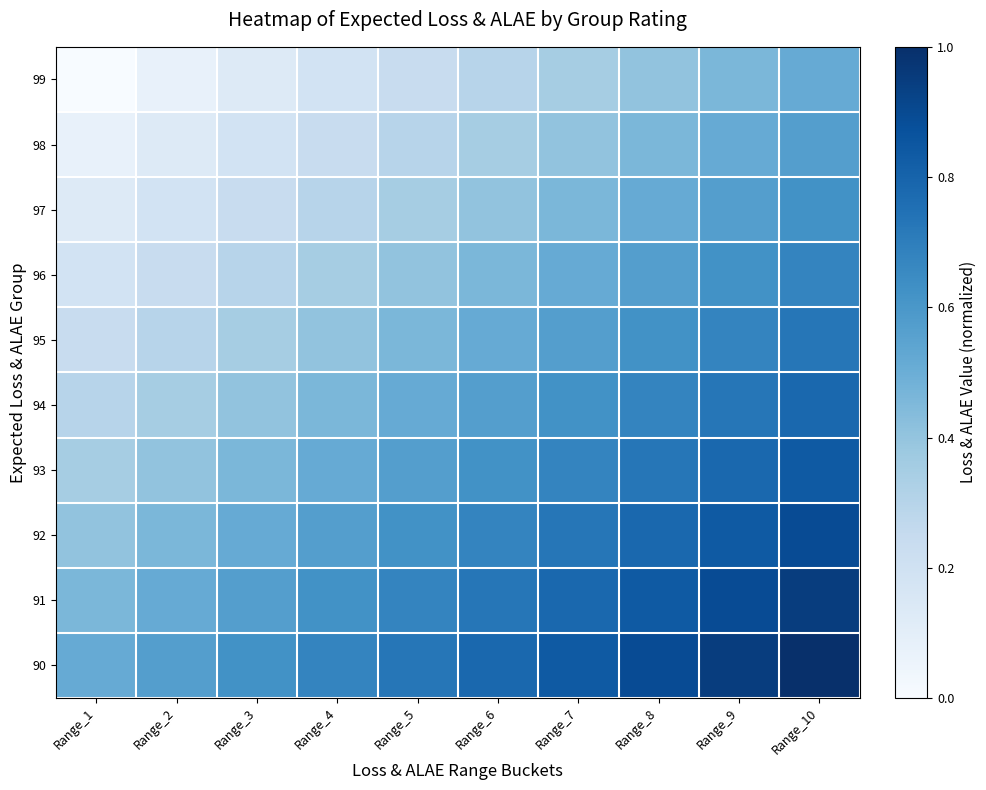

Reading left to right, transcribe all the data shown in this chart.

99: Range_1=0.0	Range_2=0.1	Range_3=0.1	Range_4=0.2	Range_5=0.2	Range_6=0.3	Range_7=0.4	Range_8=0.4	Range_9=0.5	Range_10=0.5
98: Range_1=0.1	Range_2=0.1	Range_3=0.2	Range_4=0.2	Range_5=0.3	Range_6=0.4	Range_7=0.4	Range_8=0.5	Range_9=0.5	Range_10=0.6
97: Range_1=0.1	Range_2=0.2	Range_3=0.2	Range_4=0.3	Range_5=0.4	Range_6=0.4	Range_7=0.5	Range_8=0.5	Range_9=0.6	Range_10=0.6
96: Range_1=0.2	Range_2=0.2	Range_3=0.3	Range_4=0.4	Range_5=0.4	Range_6=0.5	Range_7=0.5	Range_8=0.6	Range_9=0.6	Range_10=0.7
95: Range_1=0.2	Range_2=0.3	Range_3=0.4	Range_4=0.4	Range_5=0.5	Range_6=0.5	Range_7=0.6	Range_8=0.6	Range_9=0.7	Range_10=0.7
94: Range_1=0.3	Range_2=0.4	Range_3=0.4	Range_4=0.5	Range_5=0.5	Range_6=0.6	Range_7=0.6	Range_8=0.7	Range_9=0.7	Range_10=0.8
93: Range_1=0.4	Range_2=0.4	Range_3=0.5	Range_4=0.5	Range_5=0.6	Range_6=0.6	Range_7=0.7	Range_8=0.7	Range_9=0.8	Range_10=0.8
92: Range_1=0.4	Range_2=0.5	Range_3=0.5	Range_4=0.6	Range_5=0.6	Range_6=0.7	Range_7=0.7	Range_8=0.8	Range_9=0.8	Range_10=0.9
91: Range_1=0.5	Range_2=0.5	Range_3=0.6	Range_4=0.6	Range_5=0.7	Range_6=0.7	Range_7=0.8	Range_8=0.8	Range_9=0.9	Range_10=0.9
90: Range_1=0.5	Range_2=0.6	Range_3=0.6	Range_4=0.7	Range_5=0.7	Range_6=0.8	Range_7=0.8	Range_8=0.9	Range_9=0.9	Range_10=1.0